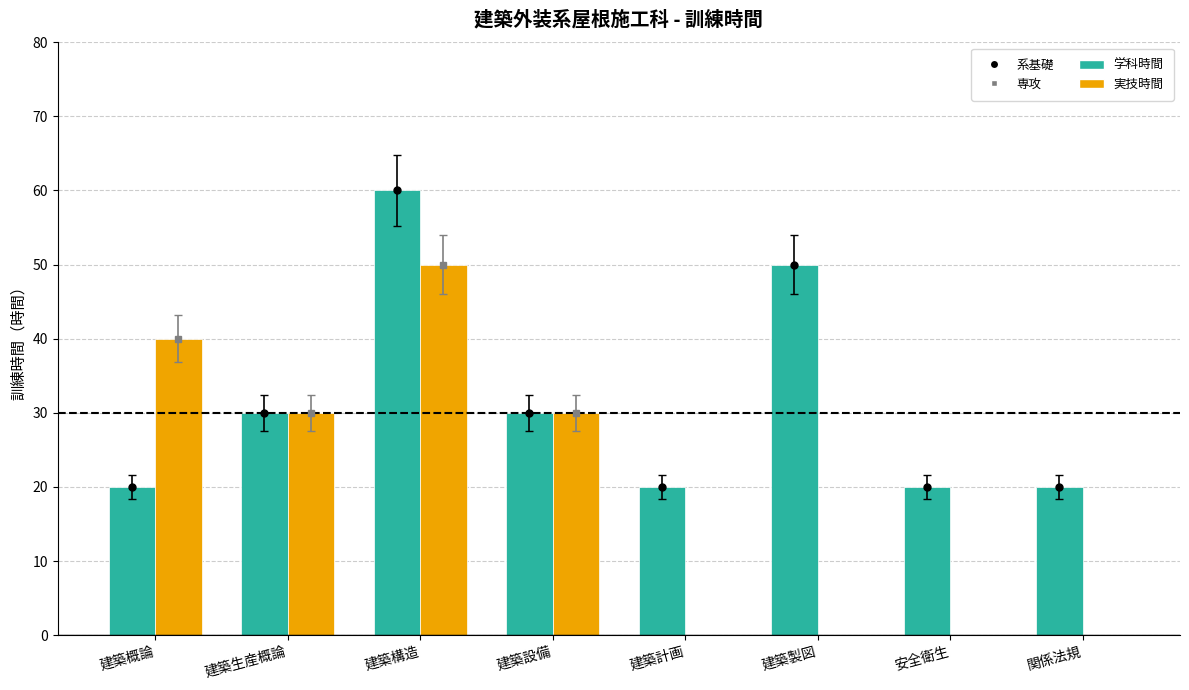

How many categories are shown in the chart?

8